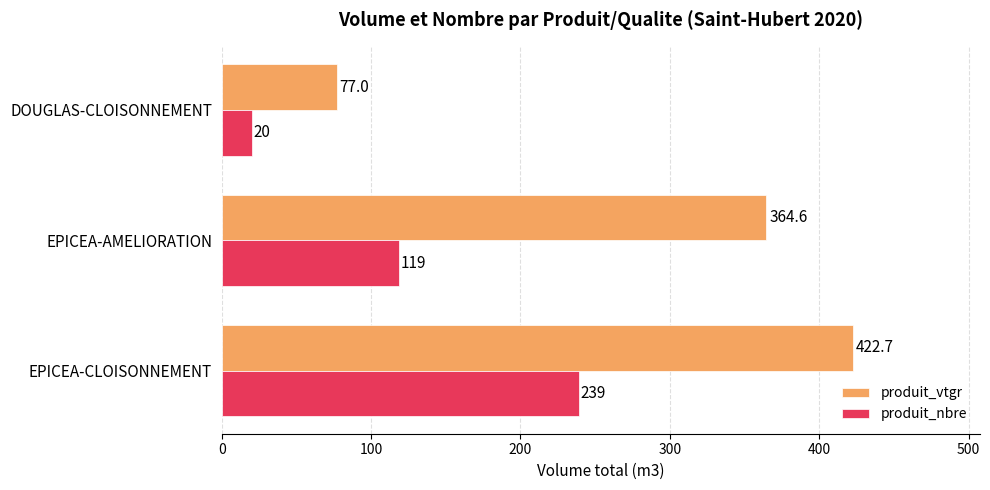

What is the average value of the produit_vtgr series?

288.1